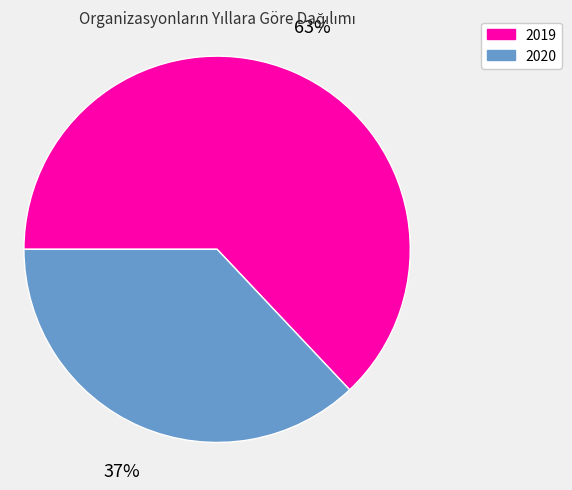

What percentage is the 2020 slice, to the nearest percent?

37%